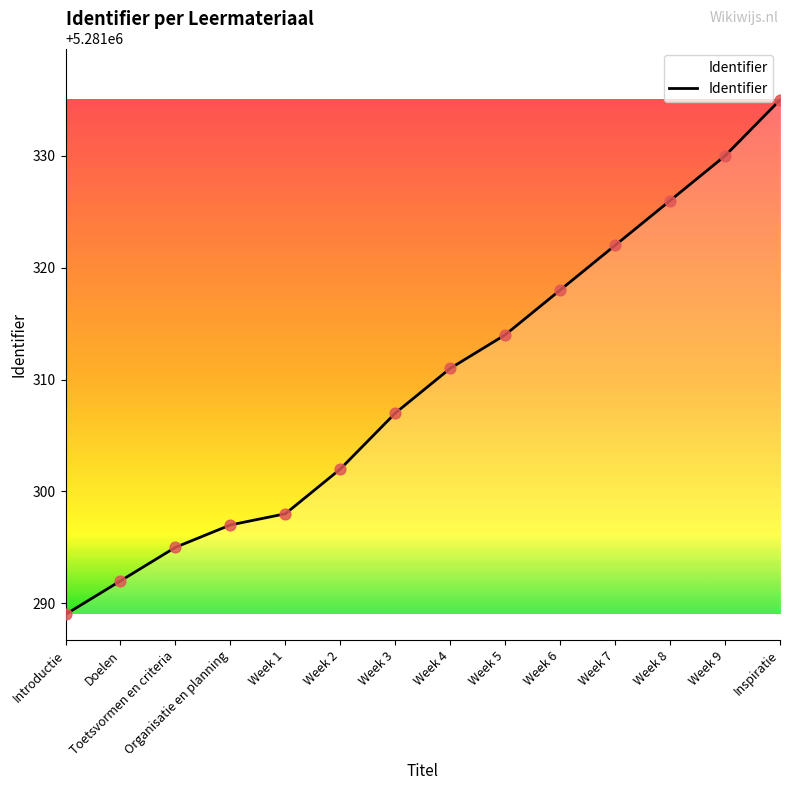

What is the change in value from Doelen to Week 2?

+10